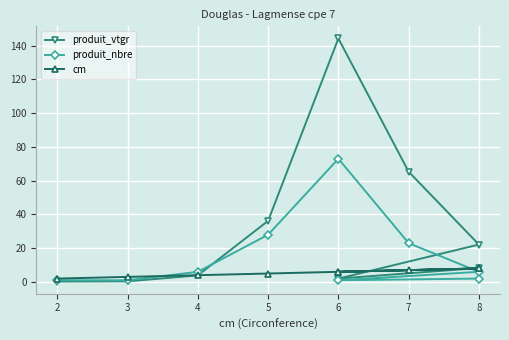

Which series has the largest total across all categories?

produit_vtgr